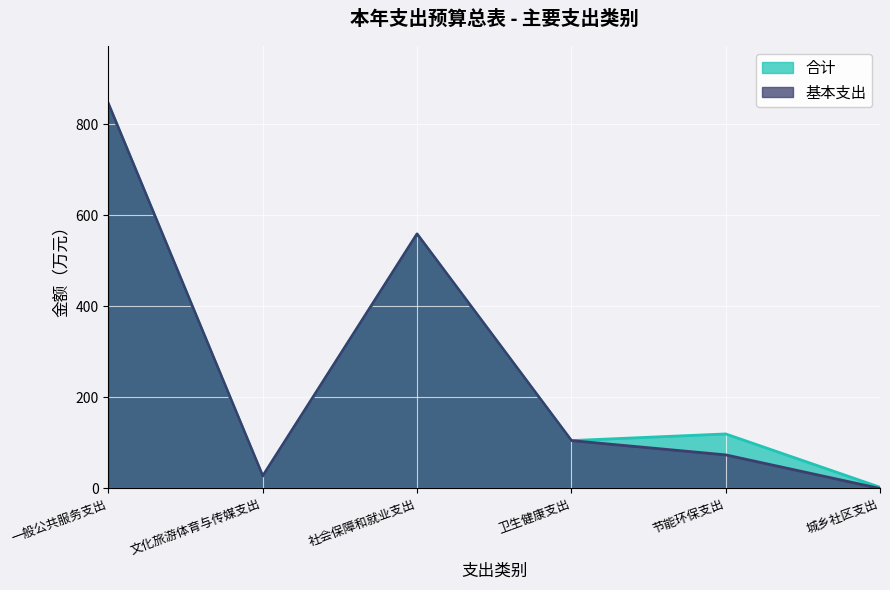

Where is the first local maximum for 合计?

社会保障和就业支出